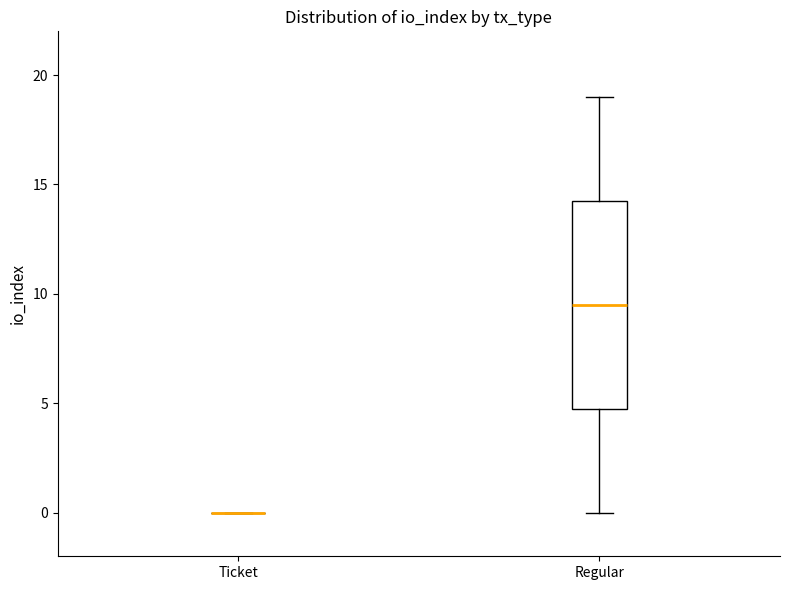

Reading left to right, transcribe this box plot: for each box, give where its median line is, the range the box spans, and where its two whiskers end, as read against the y-axis. The values are not printed on the chart, so give them approximately, as read against the axis.

Ticket: box collapsed to a line at 0.0, whiskers 0.0 to 0.0
Regular: median 9.5, box 5.0 to 14.5, whiskers 0.0 to 19.0